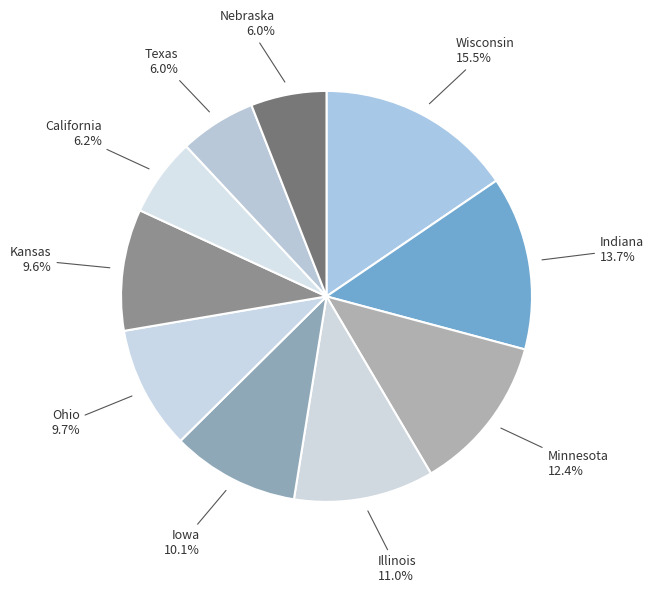

Combined, what portion of the pie is Minnesota and Indiana?

26.0%